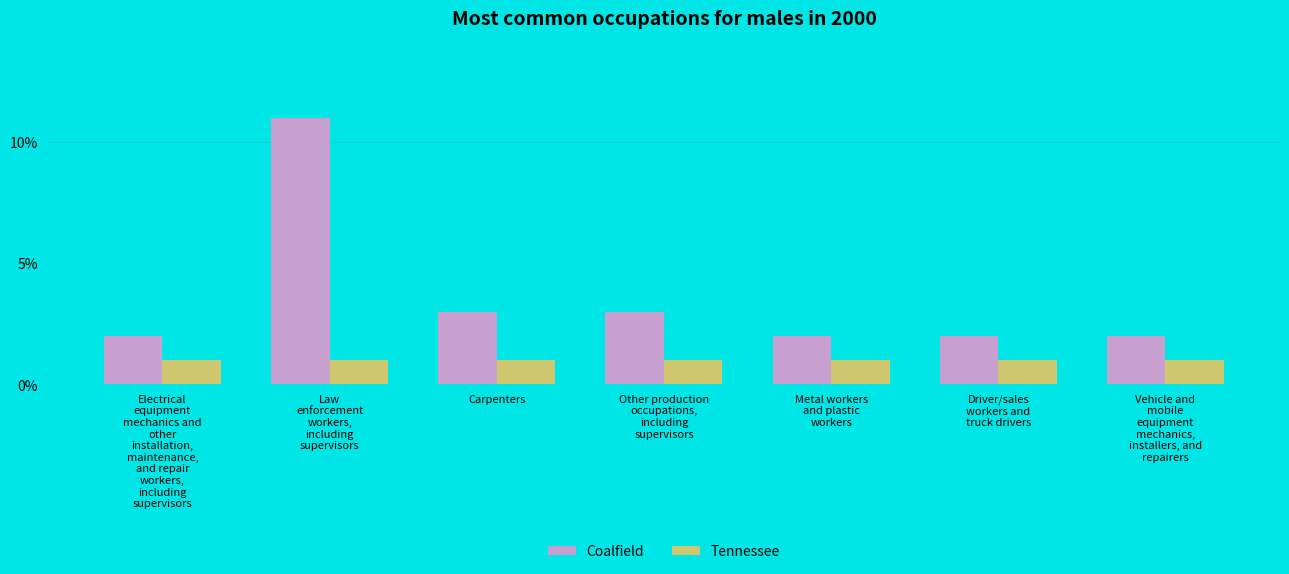

Which series has the largest total across all categories?

Coalfield